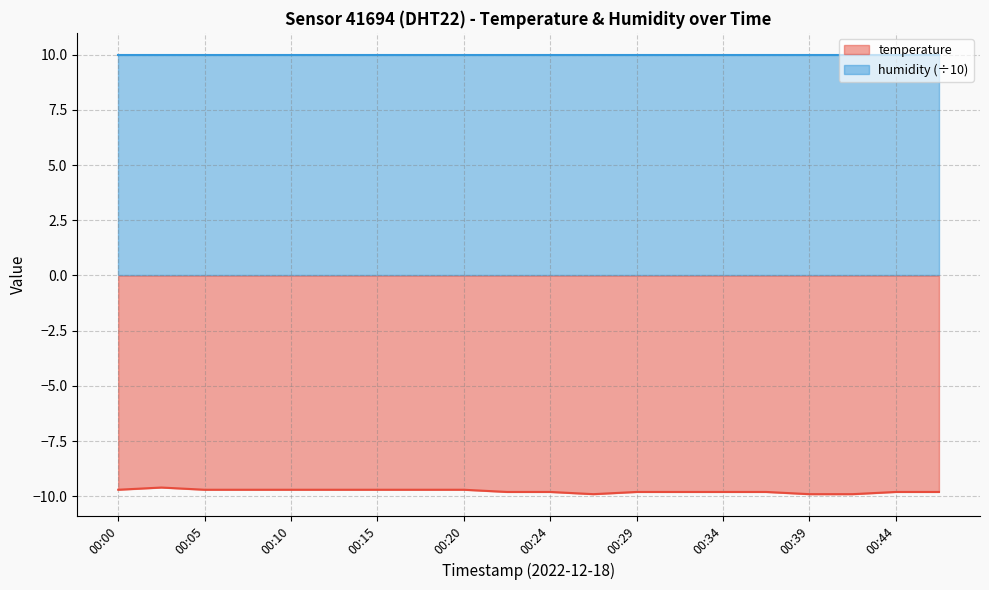

Which label corresponds to the largest value in the chart?

00:03